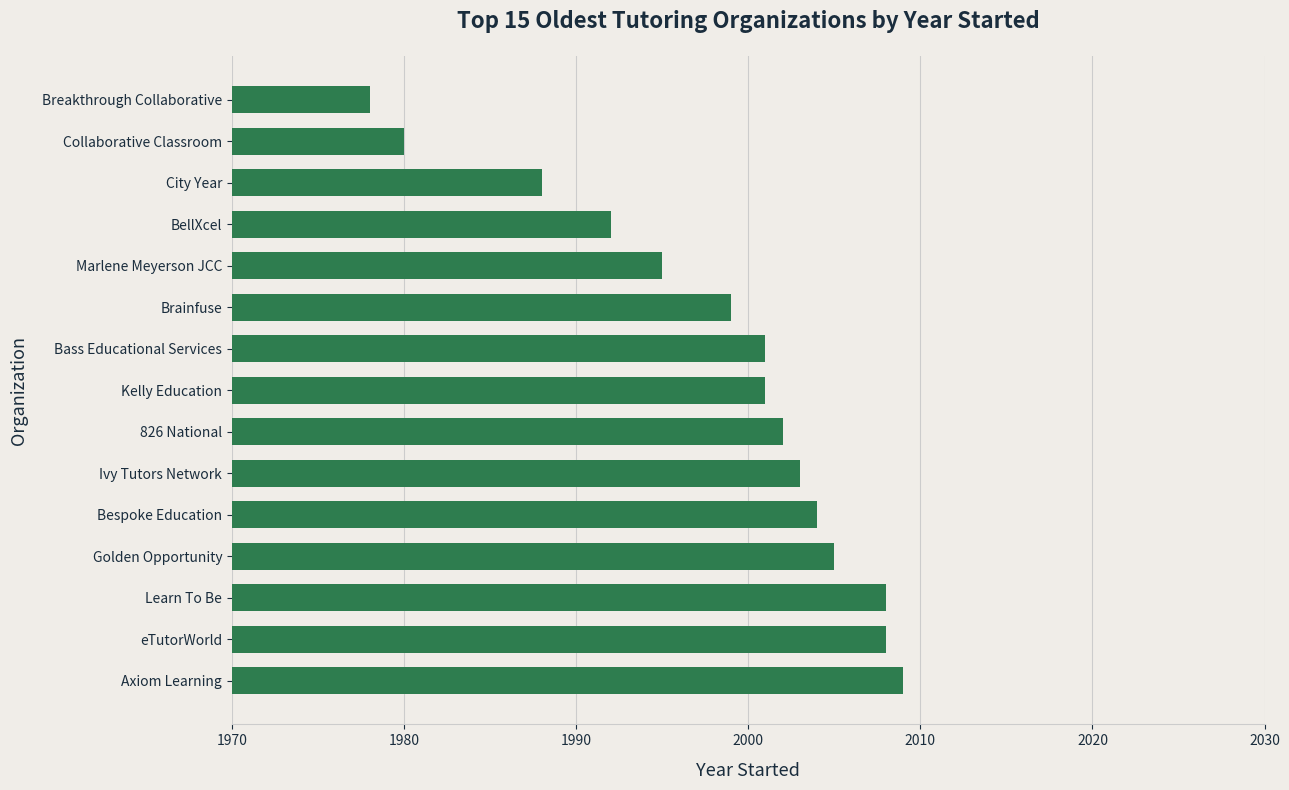

Reading bottom to top, transcribe all the data shown in this chart.

2009	2008	2008	2005	2004	2003	2002	2001	2001	1999	1995	1992	1988	1980	1978